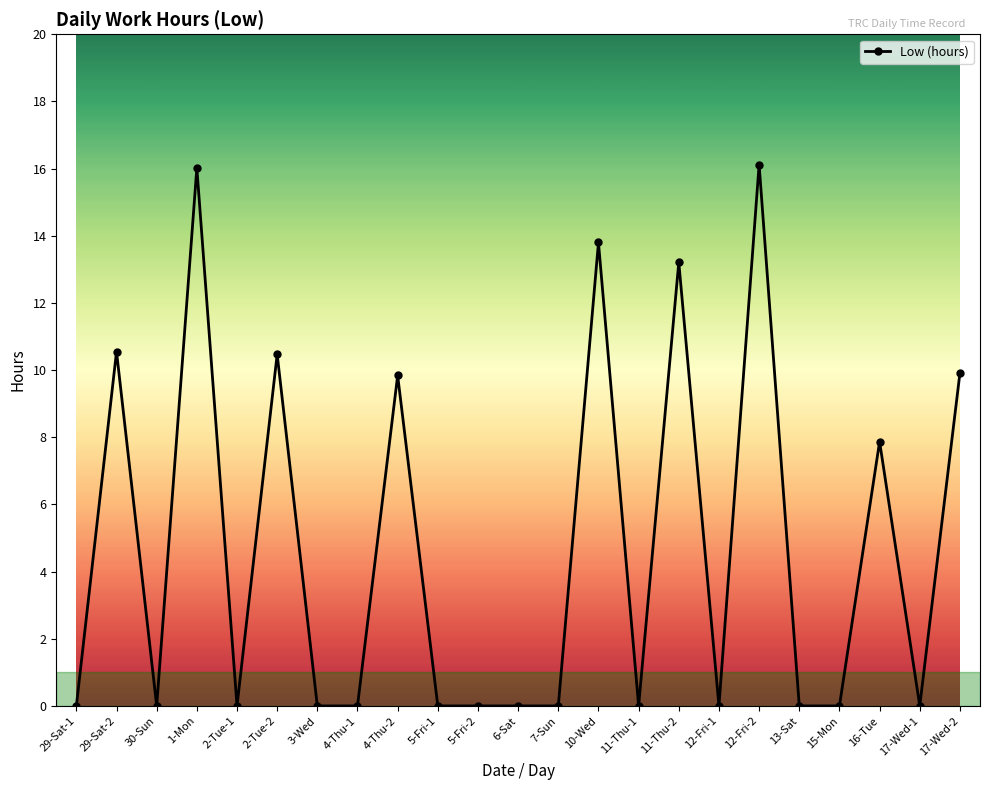

What is the label of the 6th point from the left?

2-Tue-2